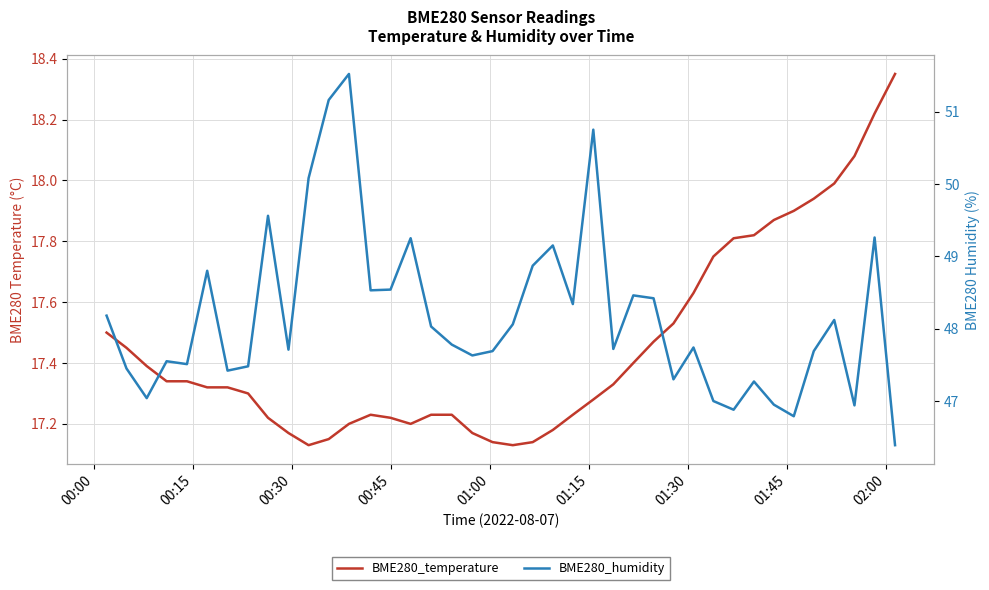

What are all the series names shown in the legend?

BME280_temperature, BME280_humidity